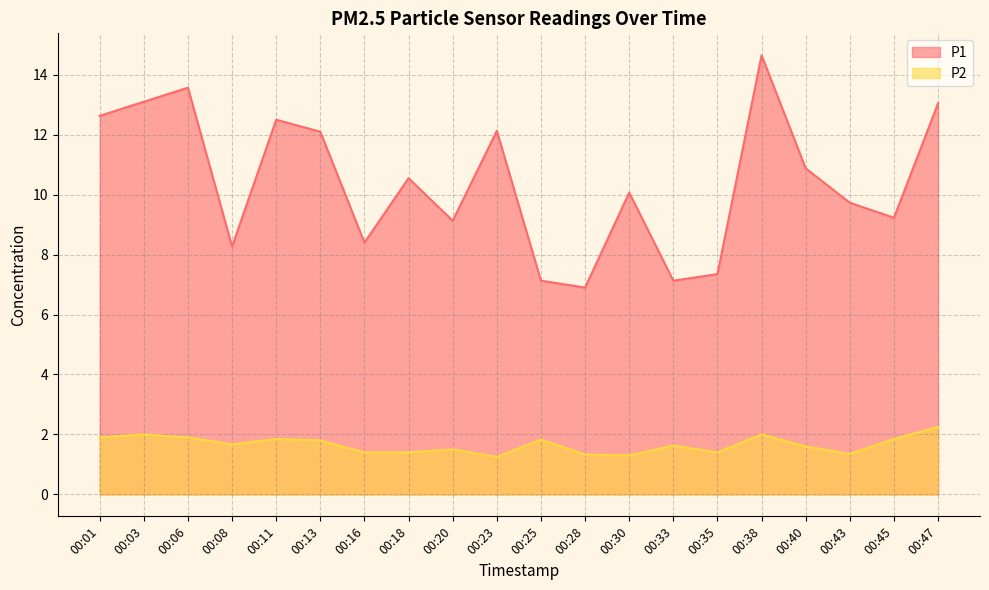

Reading left to right, transcribe all the data shown in this chart.

P1: 00:01=12.6	00:03=13.1	00:06=13.6	00:08=8.3	00:11=12.5	00:13=12.1	00:16=8.4	00:18=10.6	00:20=9.1	00:23=12.1	00:25=7.1	00:28=6.9	00:30=10.1	00:33=7.1	00:35=7.3	00:38=14.7	00:40=10.9	00:43=9.7	00:45=9.2	00:47=13.1
P2: 00:01=1.9	00:03=2.0	00:06=1.9	00:08=1.7	00:11=1.9	00:13=1.8	00:16=1.4	00:18=1.4	00:20=1.5	00:23=1.2	00:25=1.8	00:28=1.3	00:30=1.3	00:33=1.6	00:35=1.4	00:38=2.0	00:40=1.6	00:43=1.4	00:45=1.9	00:47=2.2